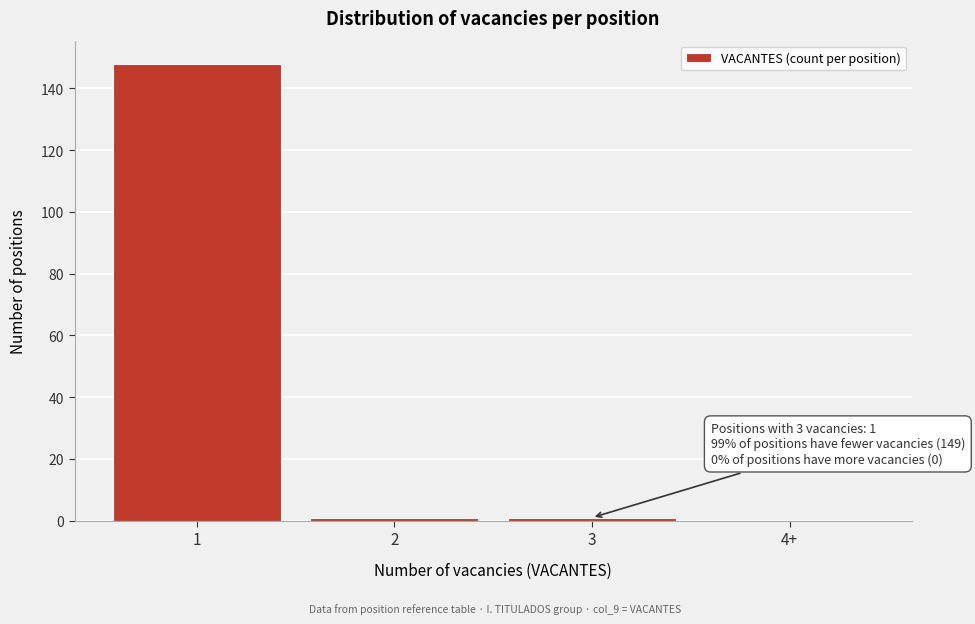

Reading left to right, what are all the values shown in this chart?

1=148	2=1	3=1	4+=0